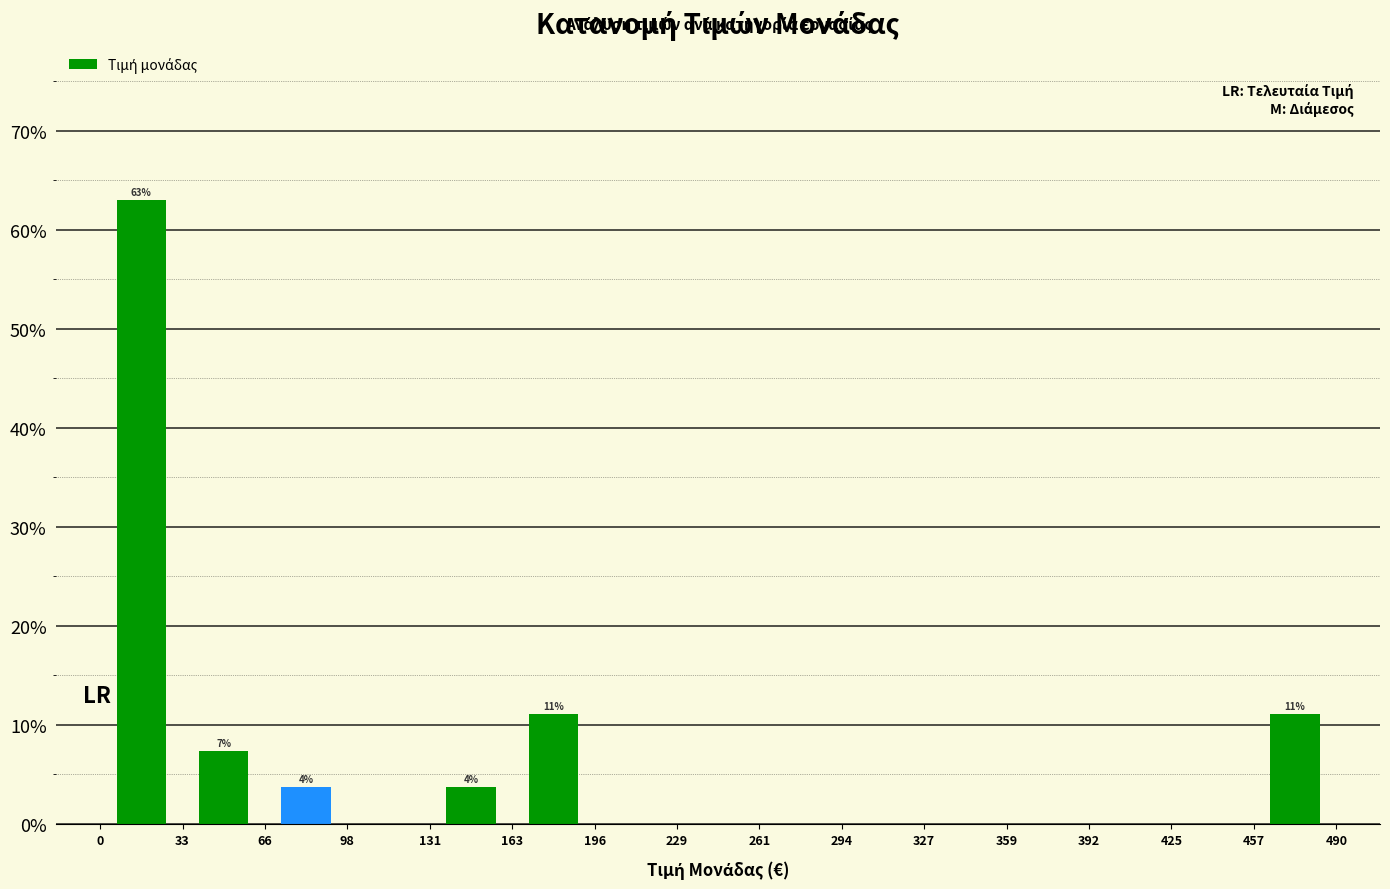

Over which range of the x-axis is the bar tallest?

0 to 33